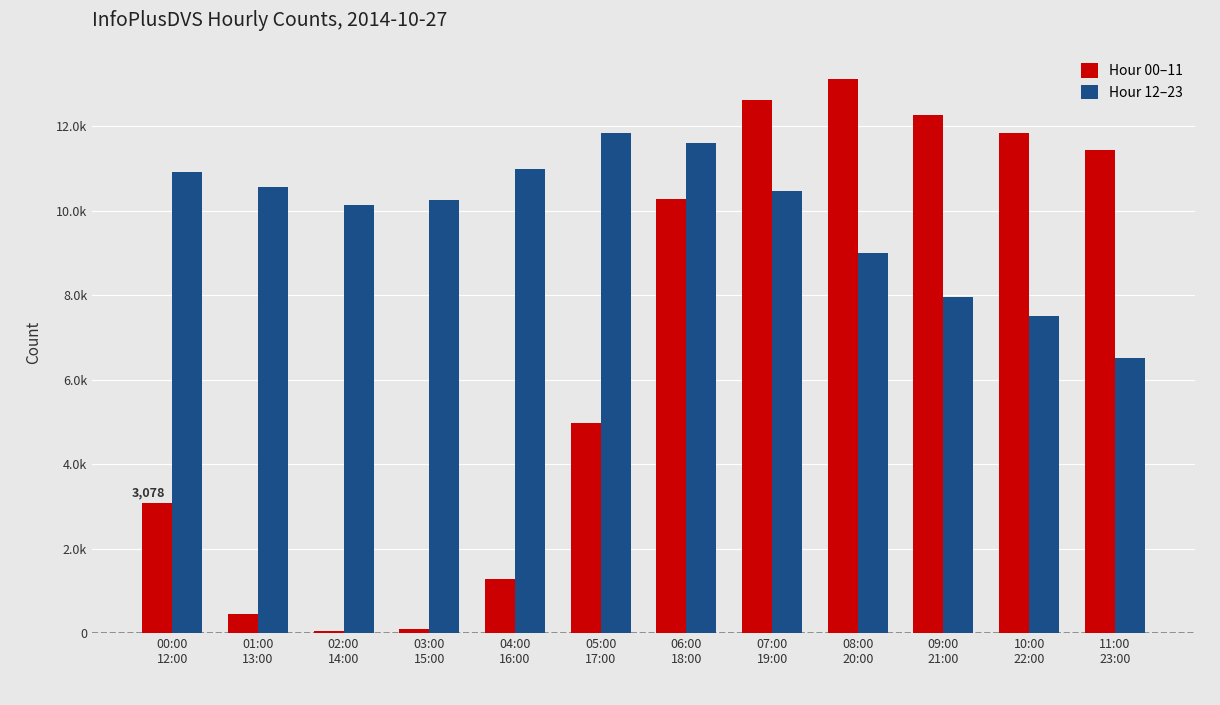

Are the bars horizontal?

No